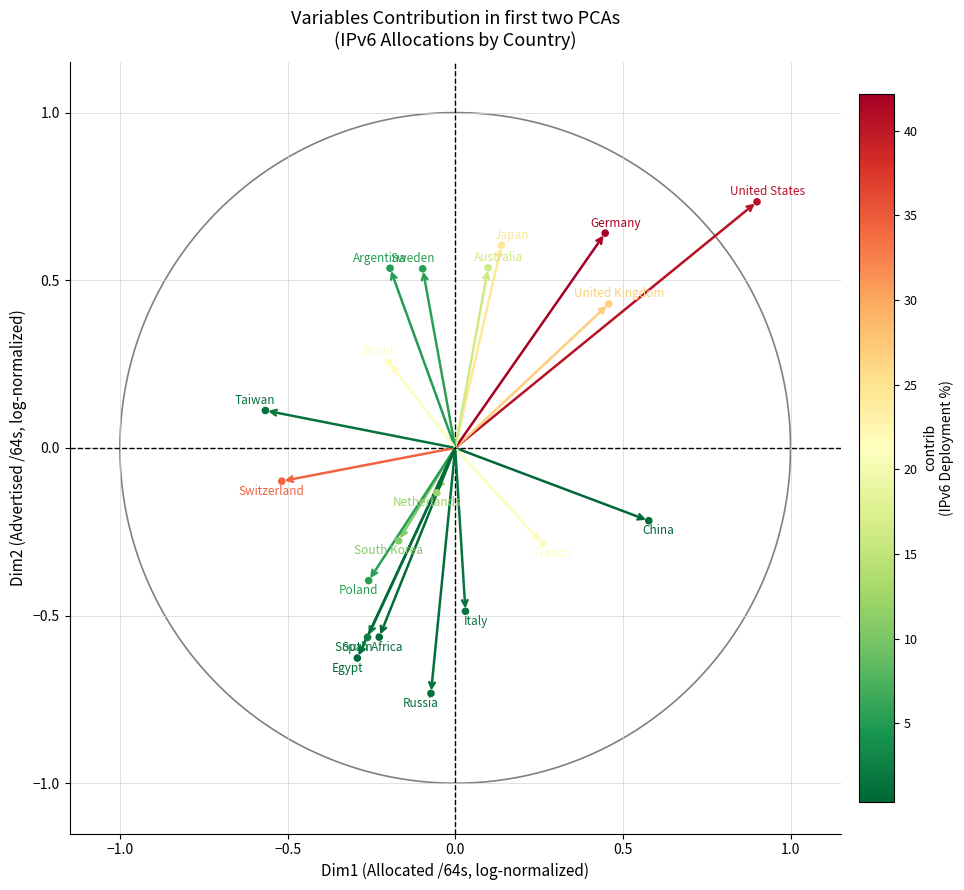

What is the range of X values (max minus min)?

1.5